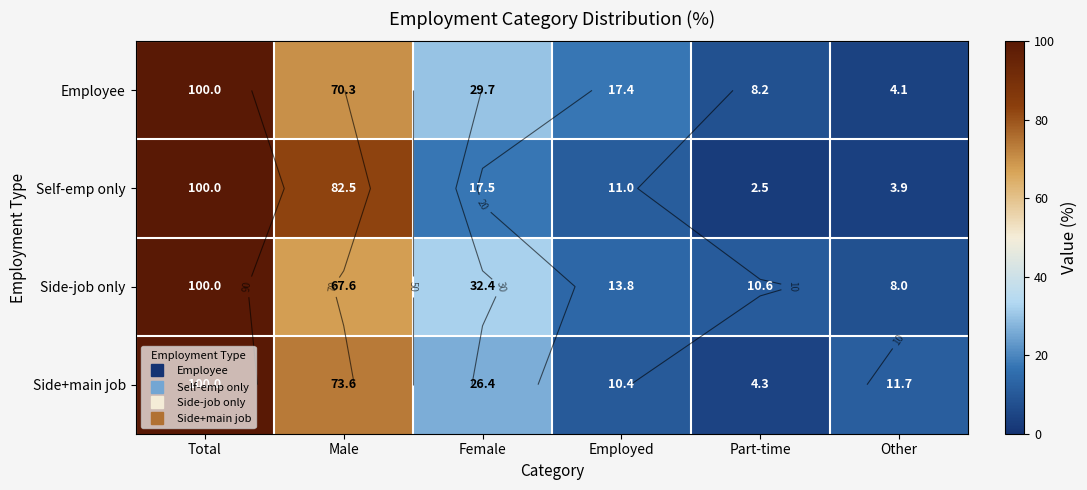

What value does the Employee series have at Other?

4.1